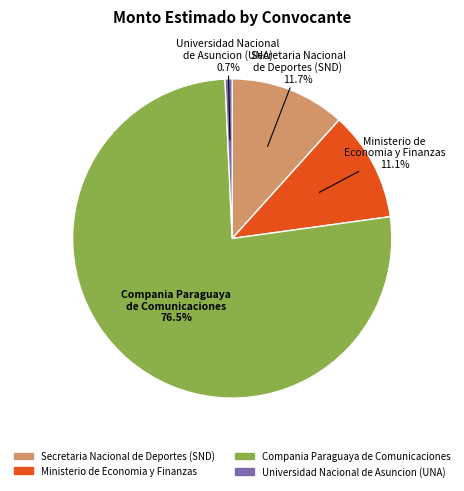

What is the smallest slice in the pie chart?

Universidad Nacional de Asuncion (UNA)